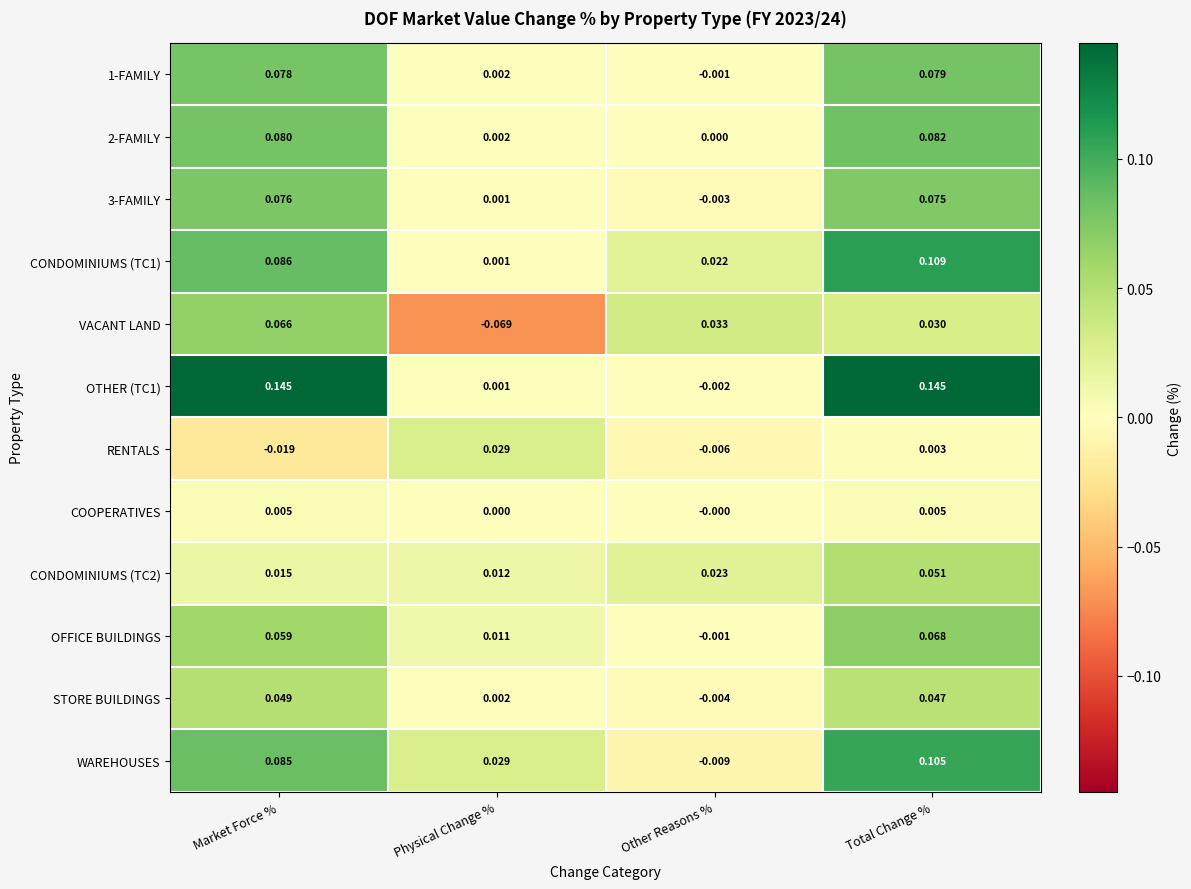

Which series has the largest total across all categories?

OTHER (TC1)